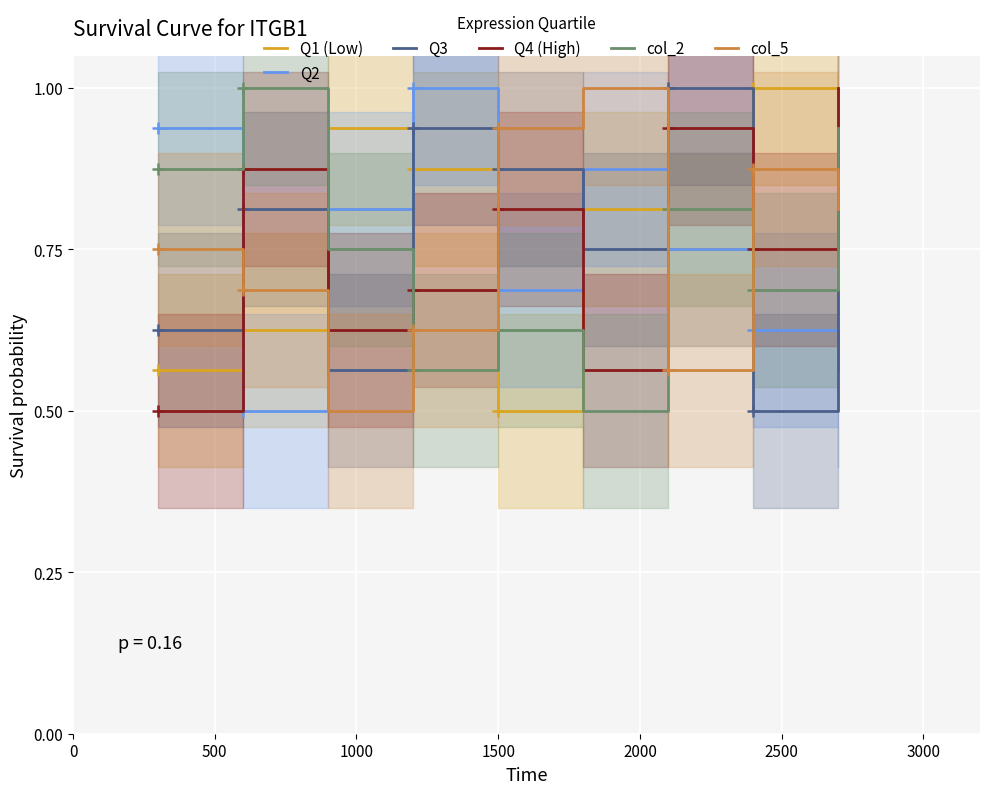

Rank the series by their maximum value, from lowest to highest.

Q1 (Low), Q2, Q3, Q4 (High), col_2, col_5